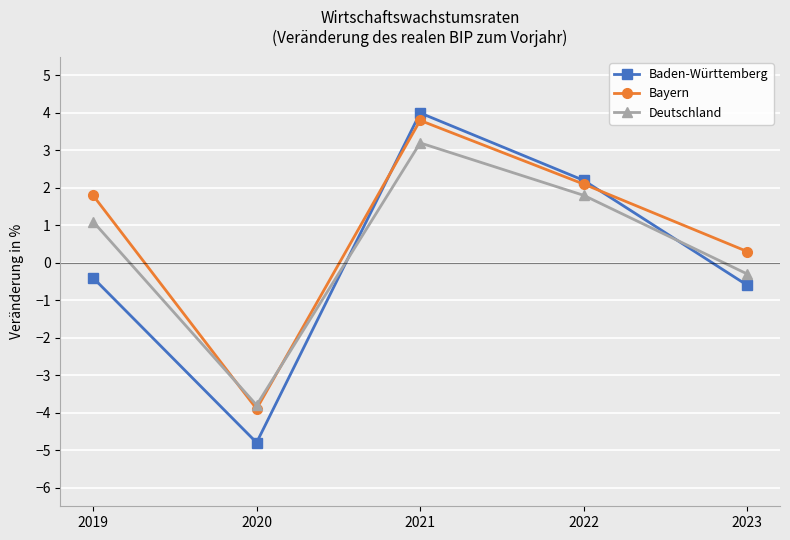

What is the total value across all series at 2019?

2.5